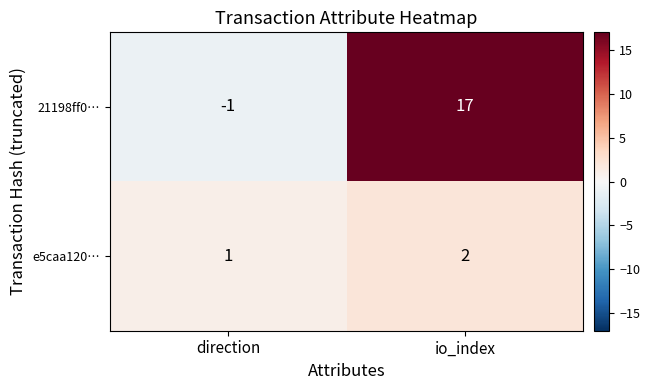

Which category has the highest value in the e5caa120… series?

io_index